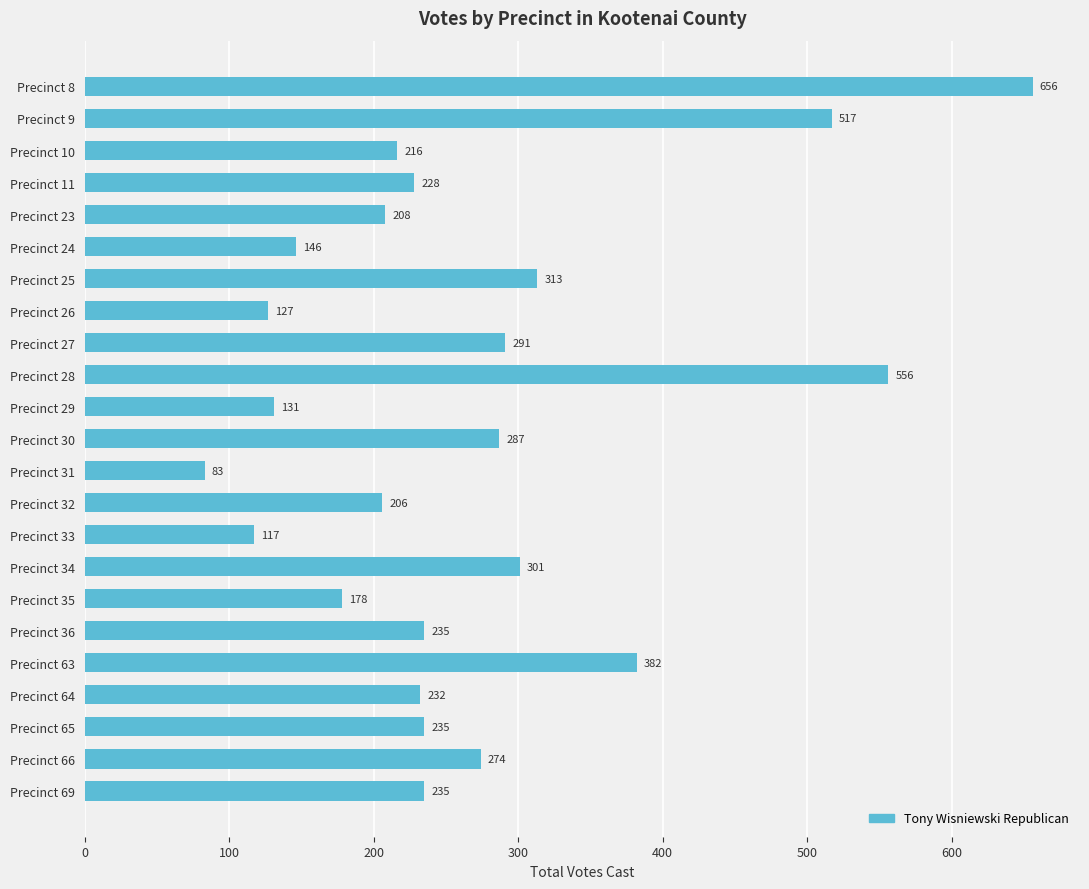

What is the minimum value shown in the chart?

83